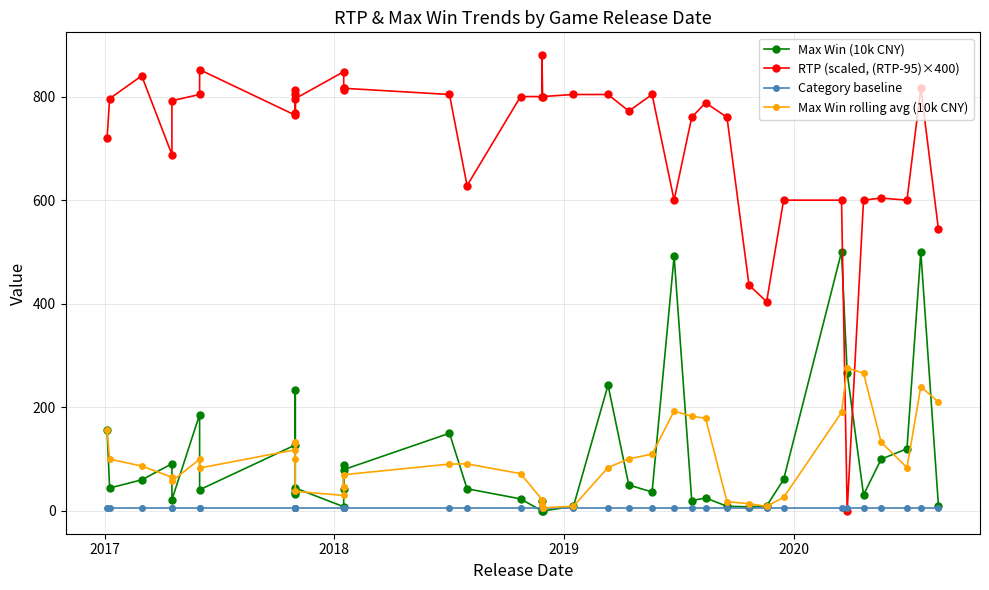

At how many categories does at least one series exceed 735?

27